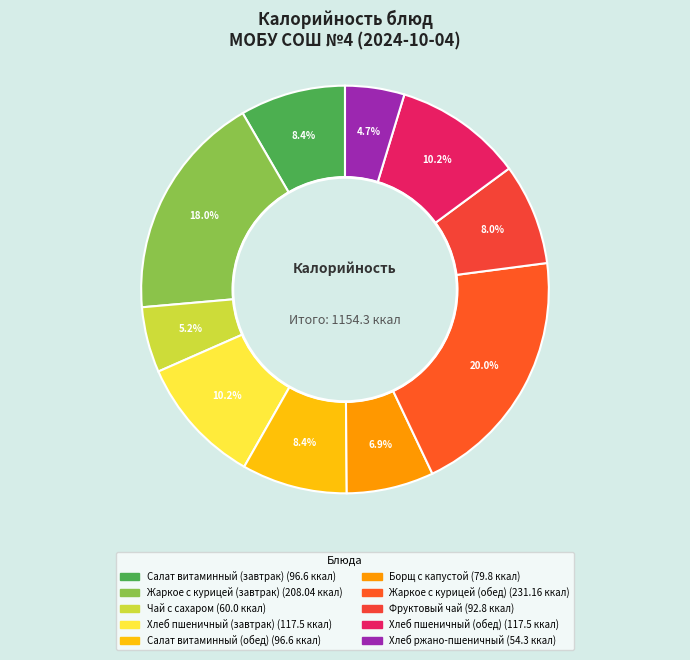

What is the largest slice in the pie chart?

Жаркое с курицей (обед)